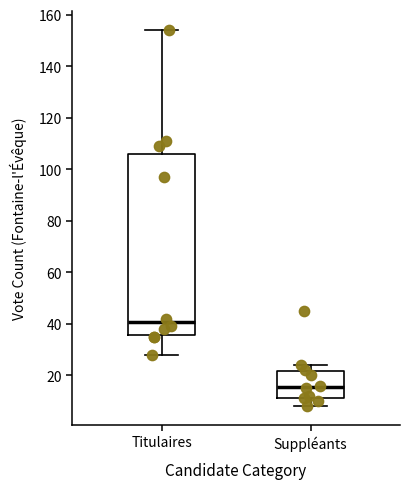

Where is the lower edge of the box for Titulaires on the y-axis? The values are not printed on the chart, so give them approximately, as read against the axis.

36